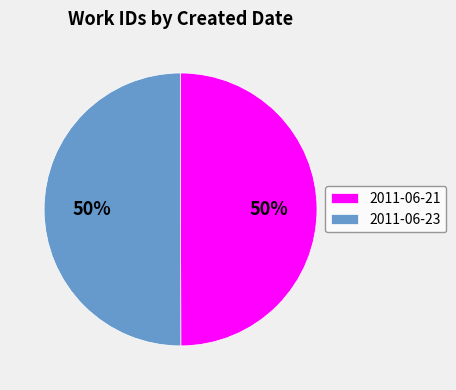

True or false: 2011-06-23 accounts for 50% of the total.

True